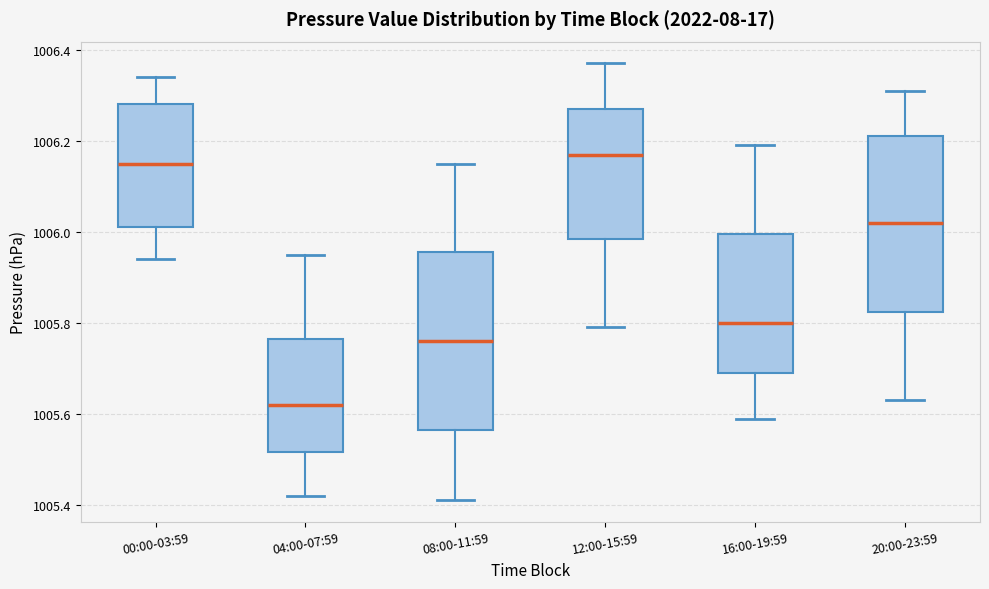

Reading left to right, read every box against the y-axis: the position of its median line, the range the box covers, and the ends of its whiskers. The values are not printed on the chart, so give them approximately, as read against the axis.

00:00-03:59: median 1006.16, box 1006.02 to 1006.28, whiskers 1005.94 to 1006.34
04:00-07:59: median 1005.62, box 1005.52 to 1005.76, whiskers 1005.42 to 1005.96
08:00-11:59: median 1005.76, box 1005.56 to 1005.96, whiskers 1005.42 to 1006.16
12:00-15:59: median 1006.18, box 1005.98 to 1006.28, whiskers 1005.80 to 1006.38
16:00-19:59: median 1005.80, box 1005.70 to 1006.00, whiskers 1005.60 to 1006.20
20:00-23:59: median 1006.02, box 1005.82 to 1006.22, whiskers 1005.64 to 1006.32